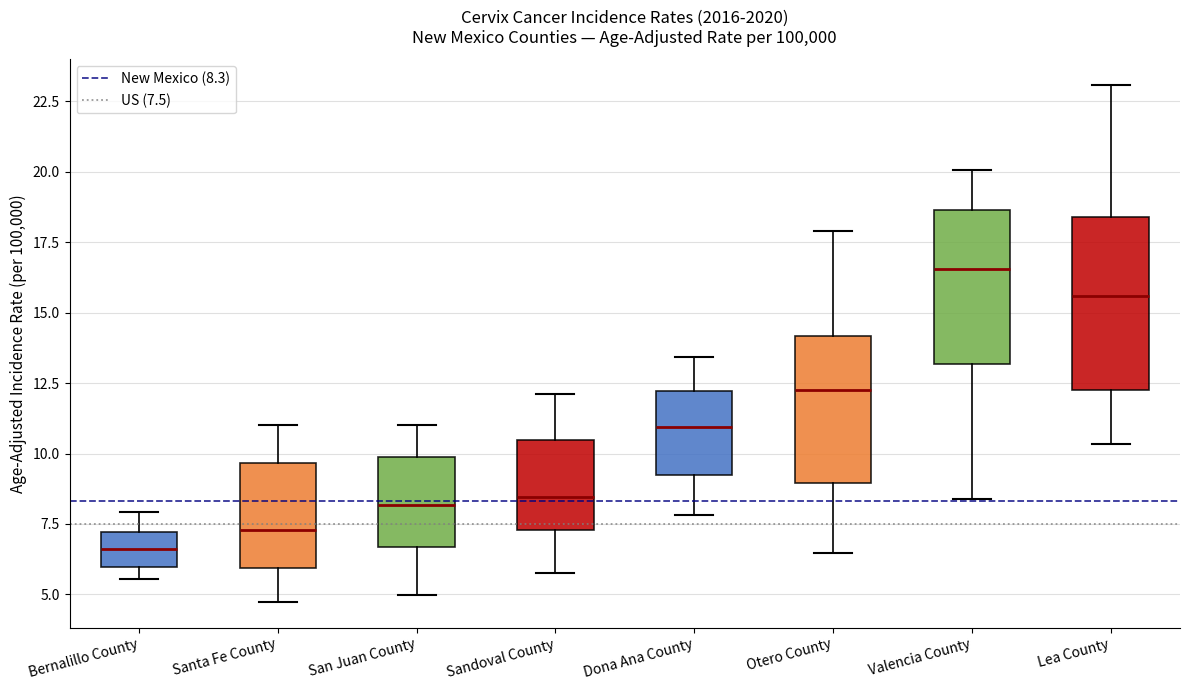

Reading left to right, transcribe this box plot: for each box, give where its median line is, the range the box spans, and where its two whiskers end, as read against the y-axis. The values are not printed on the chart, so give them approximately, as read against the axis.

Bernalillo County: median 6.5, box 6.0 to 7.0, whiskers 5.5 to 8.0
Santa Fe County: median 7.5, box 6.0 to 9.5, whiskers 4.5 to 11.0
San Juan County: median 8.0, box 6.5 to 10.0, whiskers 5.0 to 11.0
Sandoval County: median 8.5, box 7.5 to 10.5, whiskers 5.5 to 12.0
Dona Ana County: median 11.0, box 9.0 to 12.0, whiskers 8.0 to 13.5
Otero County: median 12.5, box 9.0 to 14.0, whiskers 6.5 to 18.0
Valencia County: median 16.5, box 13.0 to 18.5, whiskers 8.5 to 20.0
Lea County: median 15.5, box 12.5 to 18.5, whiskers 10.5 to 23.0